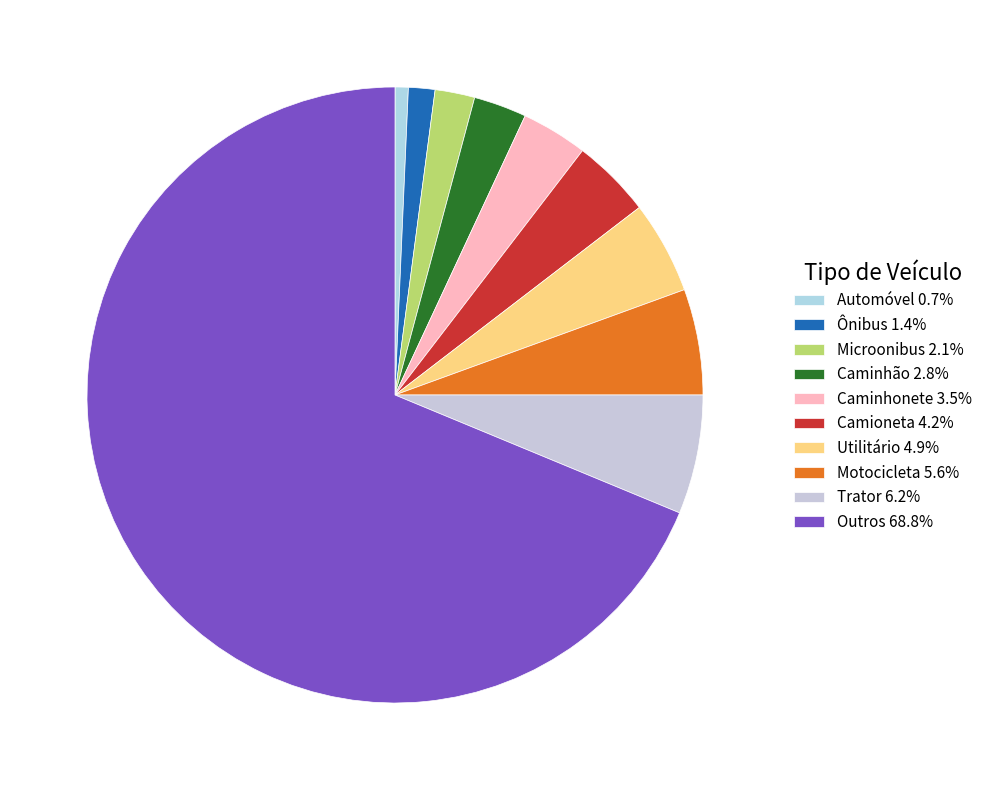

Is it true that Microonibus is 2% of the pie?

True